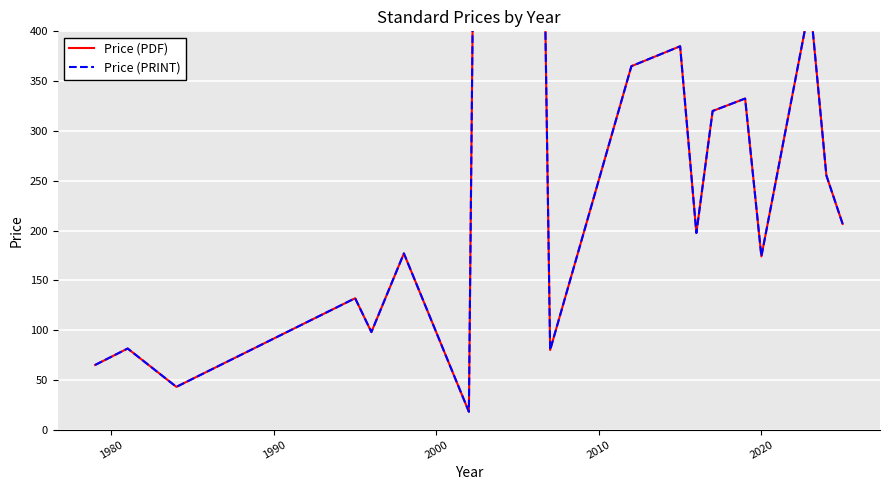

True or false: Price (PDF) and Price (PRINT) cross at least once.

False